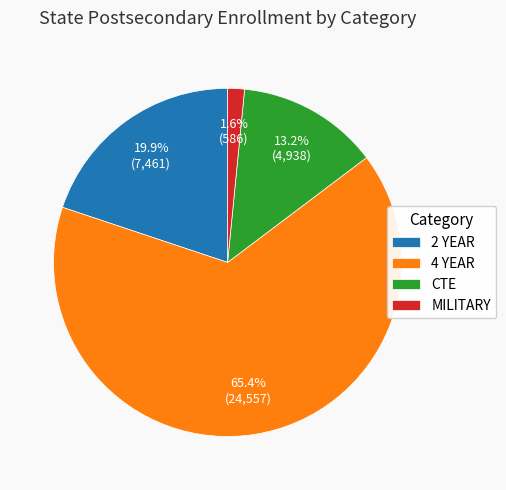

Which category has the biggest portion of the pie?

4 YEAR